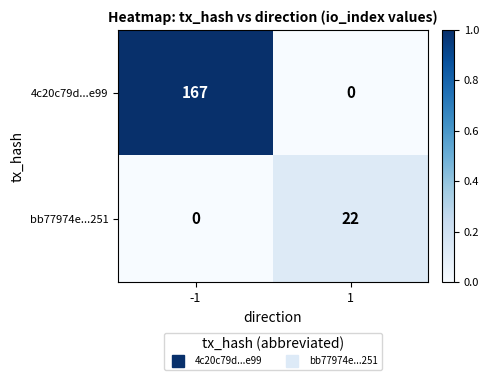

Reading left to right, list all the values displayed in this chart.

4c20c79d...e99: 167	0
bb77974e...251: 0	22